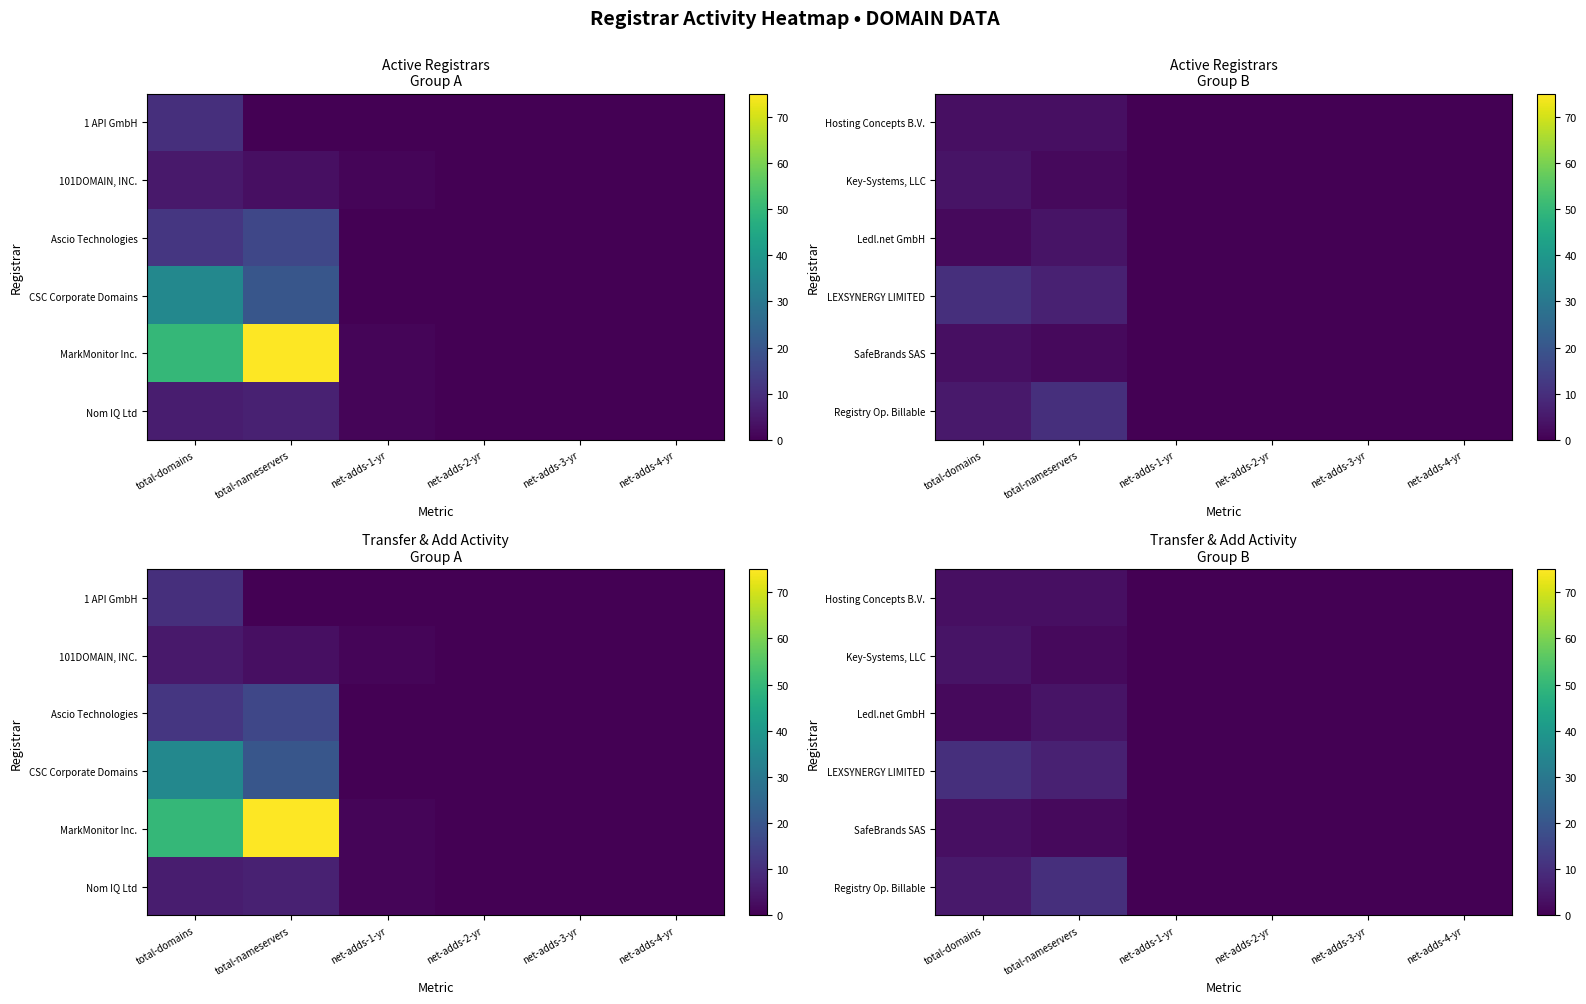

At which category is the sum across all series the highest?

total-nameservers